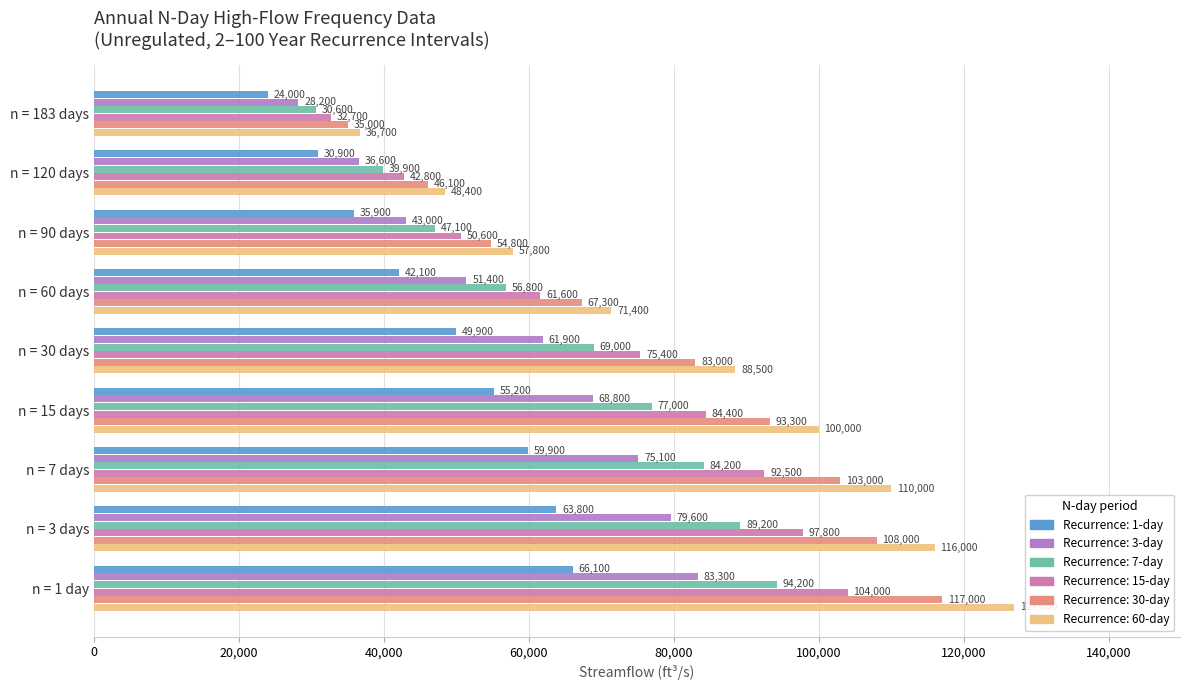

What is the smallest value displayed?

24000